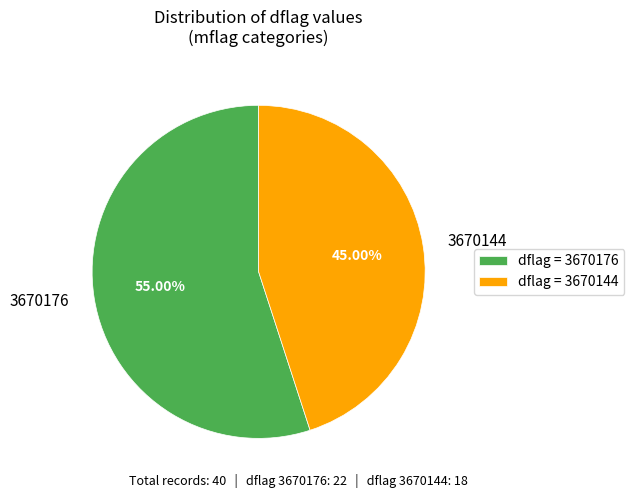

Combined, do 3670144 and 3670176 account for over 50%?

Yes